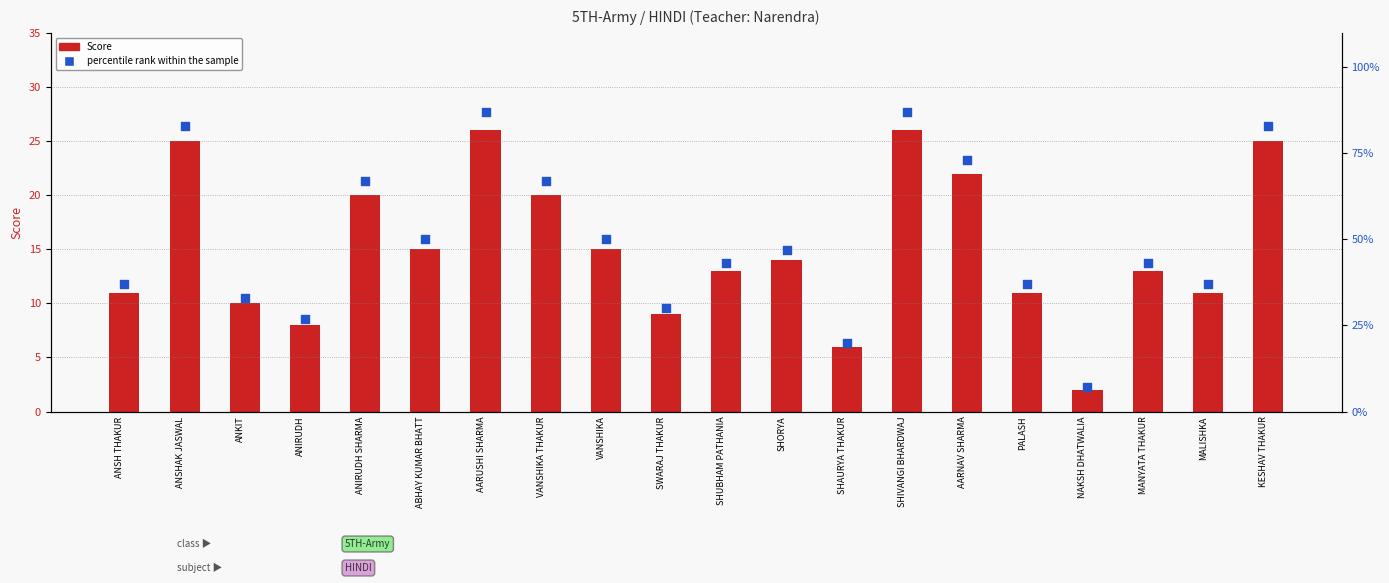

Which series has the largest Y range (max minus min)?

percentile rank within the sample